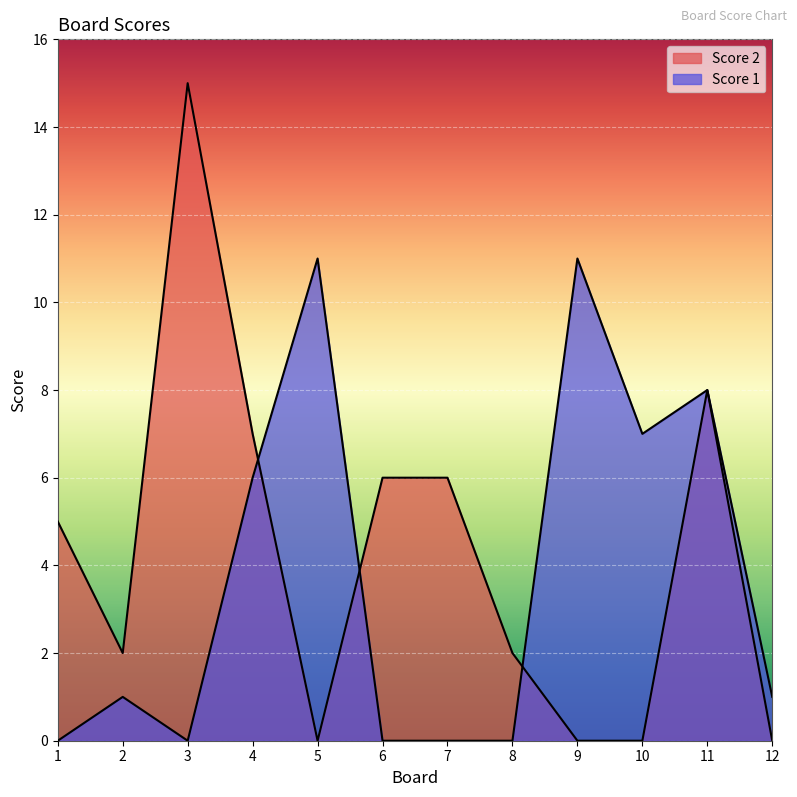

True or false: Score 2 has more than 0 points higher than both neighbors.

True